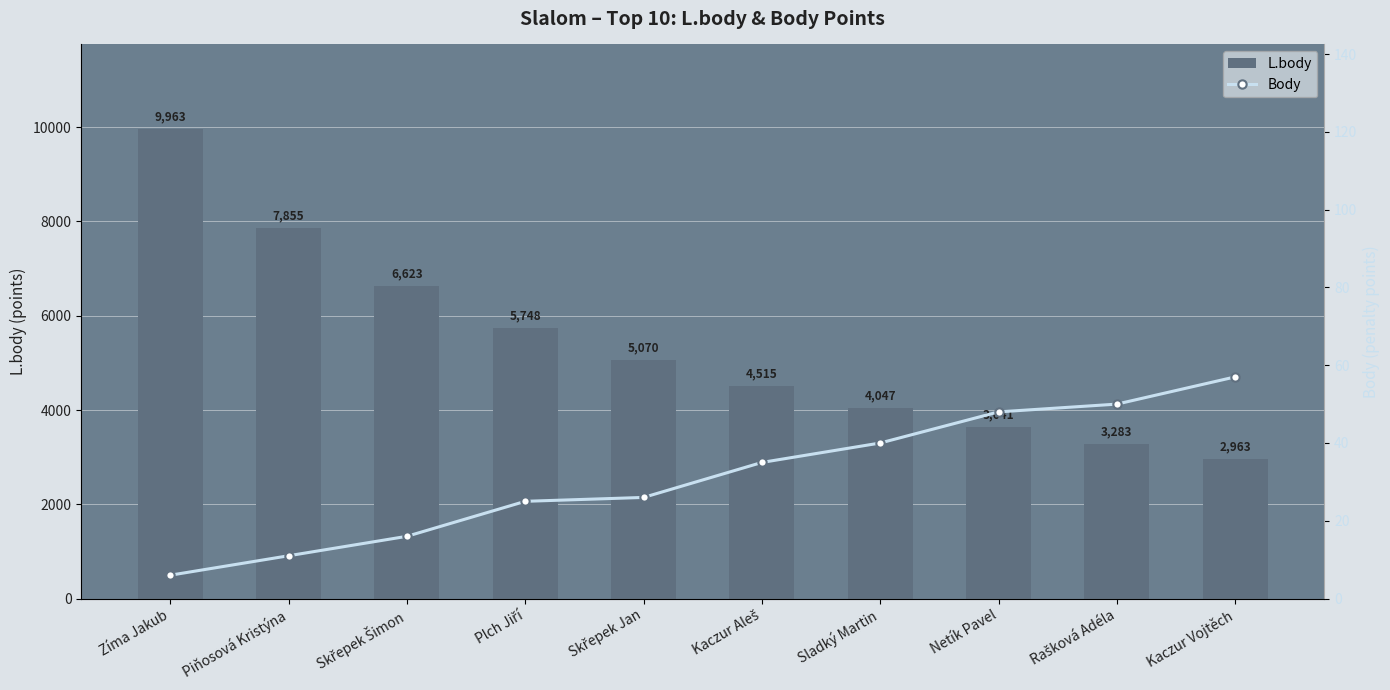

Does the chart contain any negative values?

No